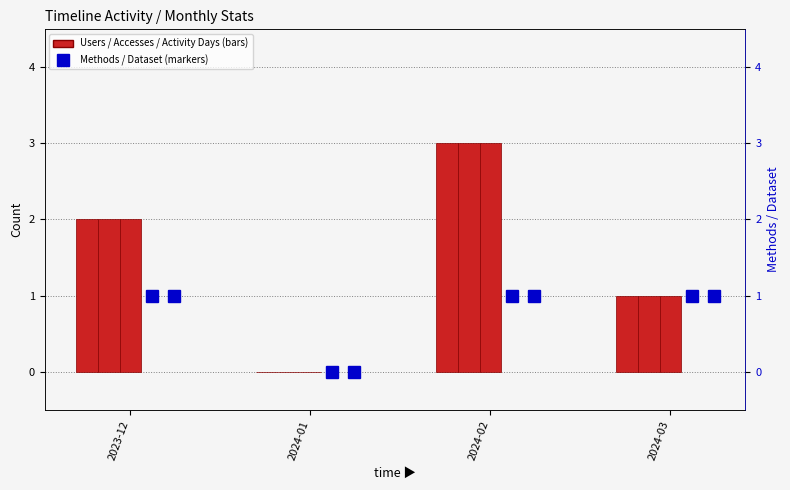

True or false: Accesses has a value of 3 at 2024-02.

True